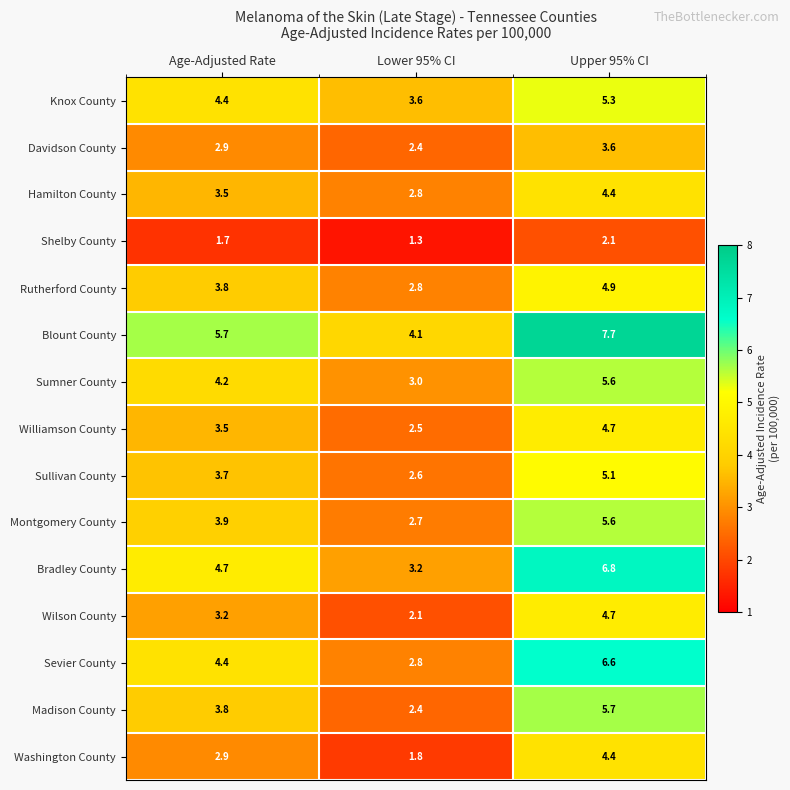

Which series has the widest spread of values?

Sevier County